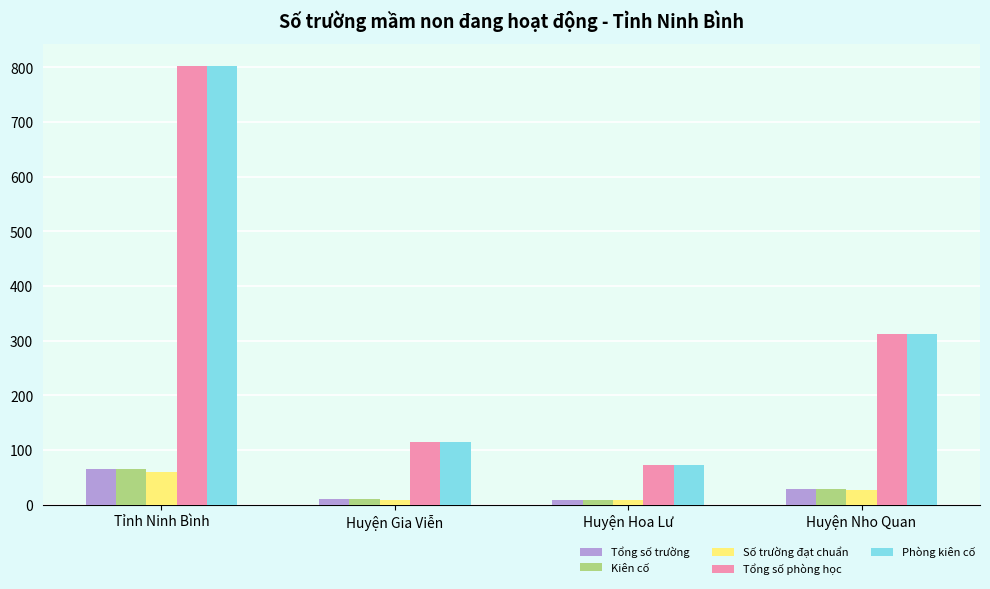

At which label does Số trường đạt chuẩn reach its peak?

Tỉnh Ninh Bình